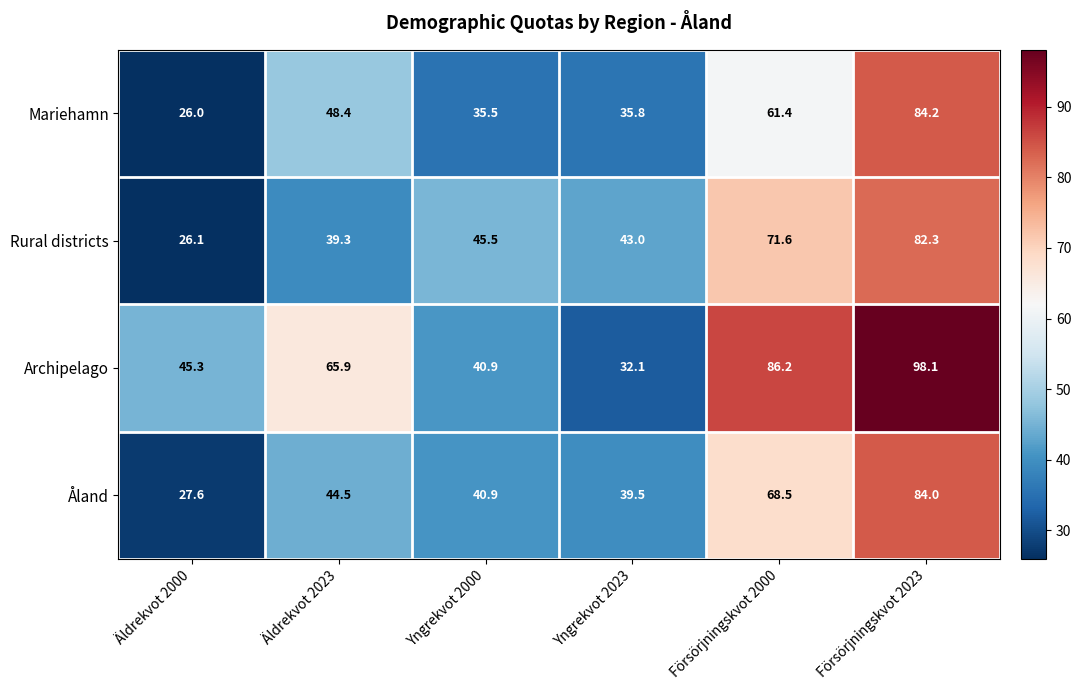

How many distinct data groups are displayed?

4